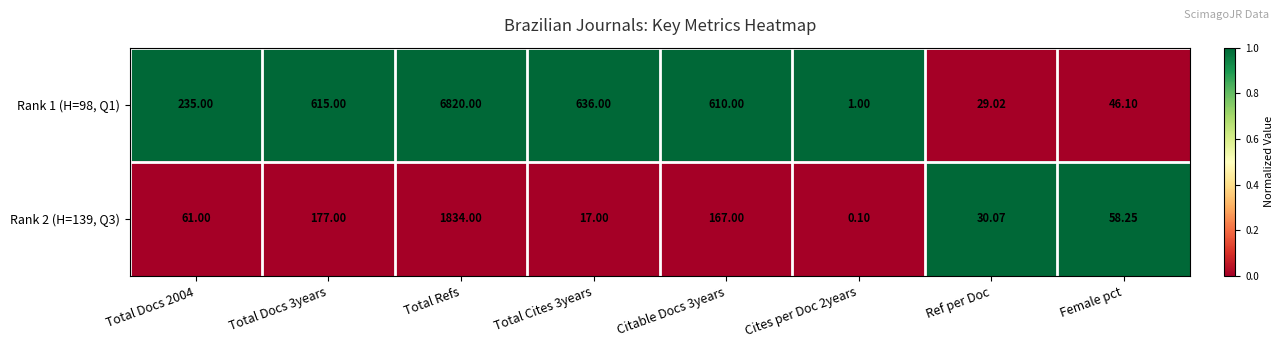

At which category is the sum across all series the highest?

Total Refs